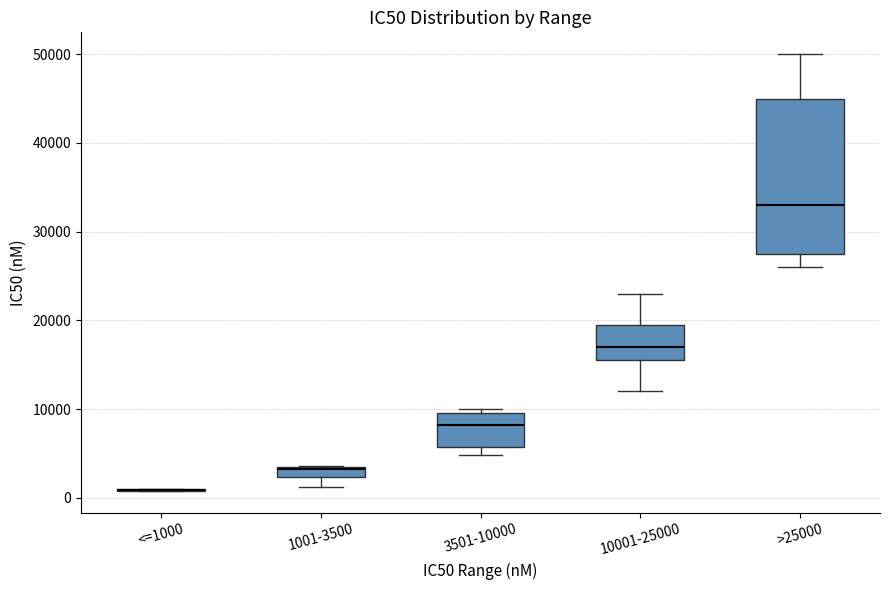

Which box is the tallest, from its lower edge to its upper edge?

>25000